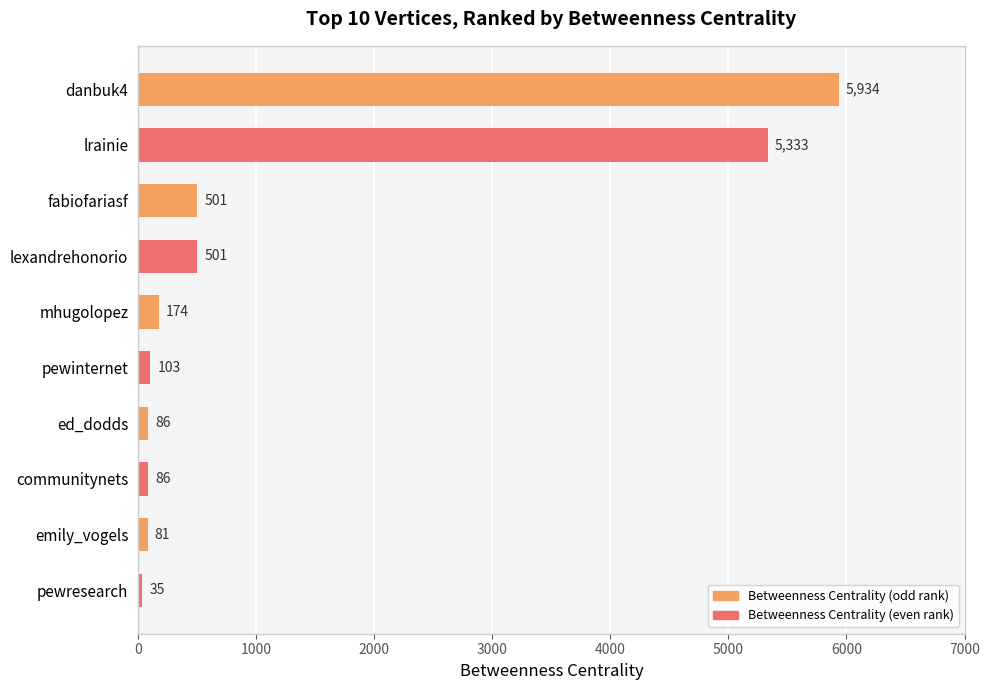

Count the number of data series in this chart.

1